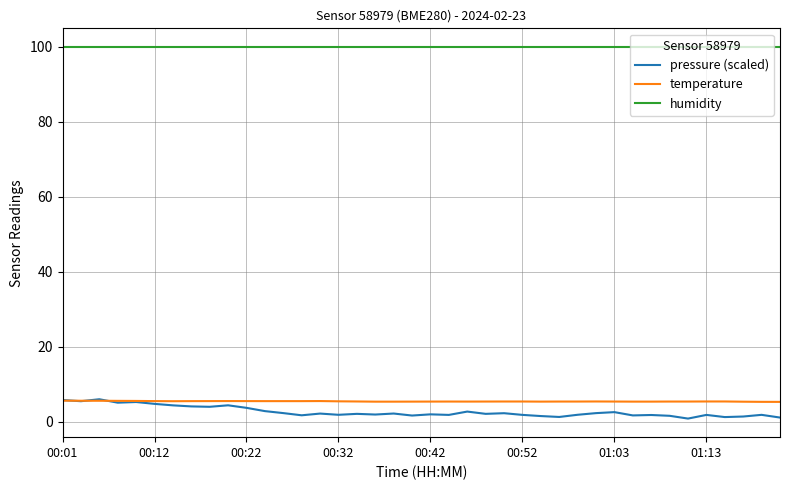

Which series has the widest spread of values?

pressure (scaled)